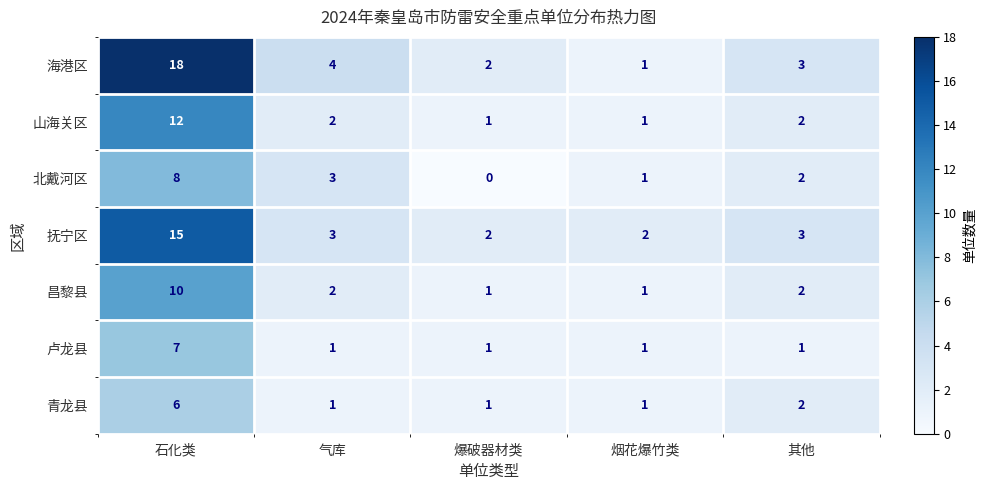

Where does the 昌黎县 series first go above 2?

石化类